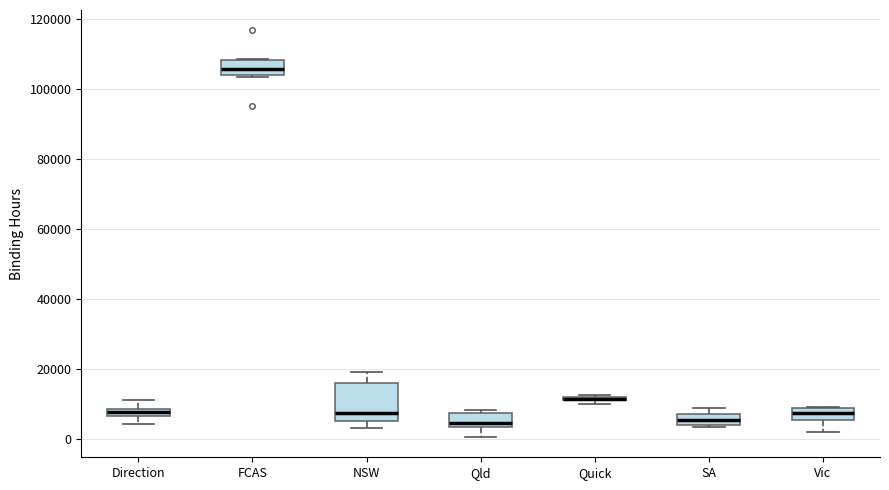

Comparing the boxes themselves (not the whiskers), which one is the tallest?

NSW